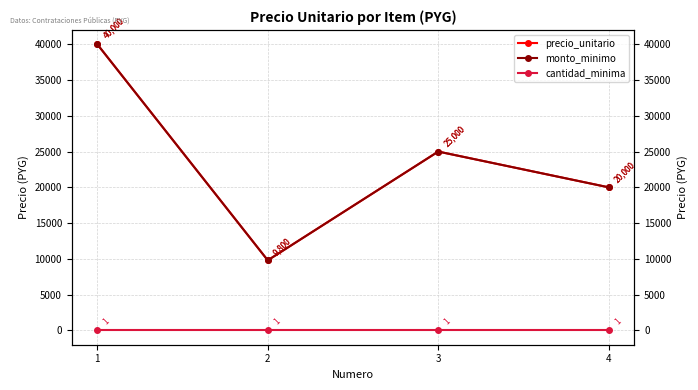

Read the monto_minimo value at 4, to the nearest 50.

20000